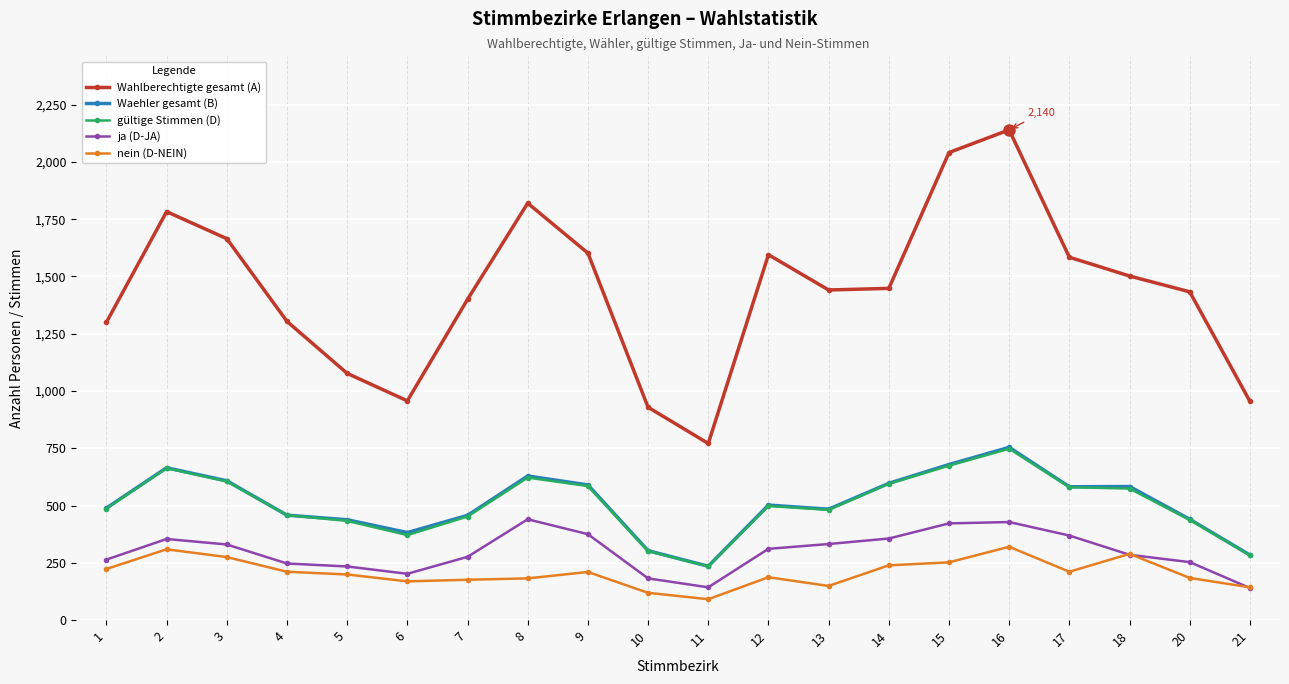

At which category is the sum across all series the highest?

16